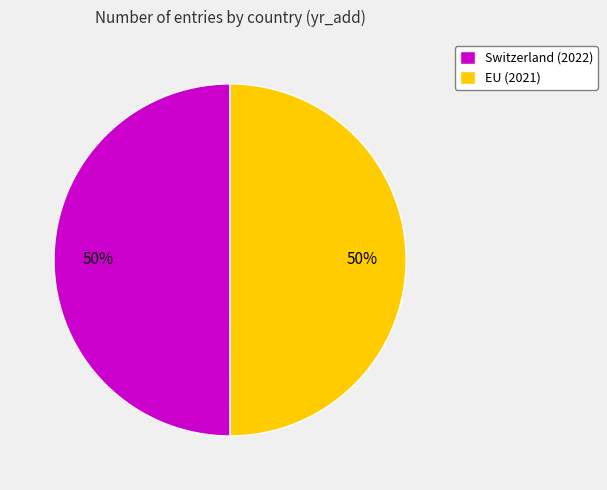

True or false: EU accounts for 50% of the total.

True